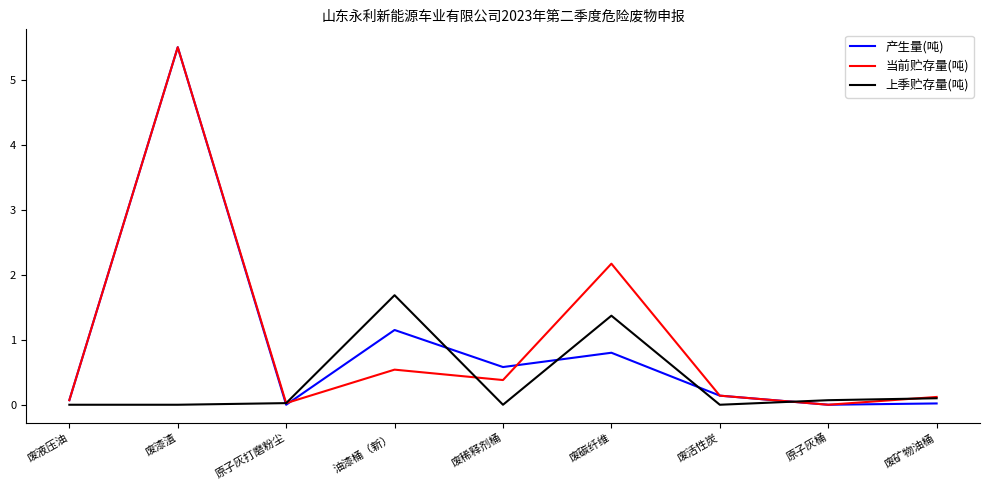

What is the difference between the highest and lowest values at 废漆渣?

5.5